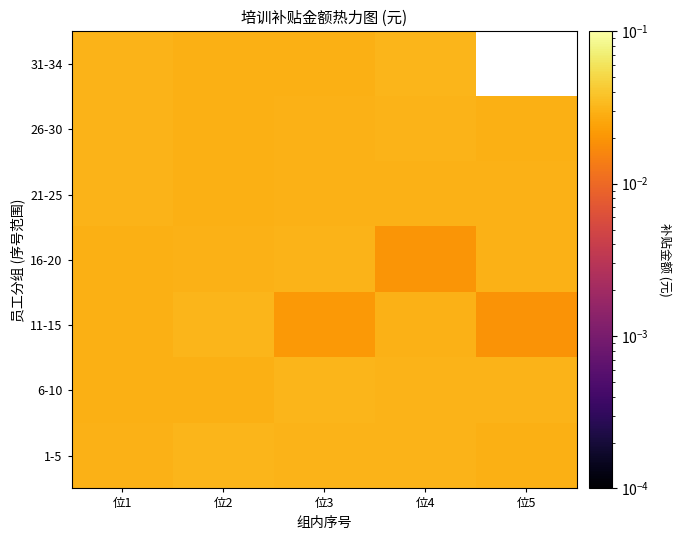

Which category has the lowest value in the 11-15 series?

位5